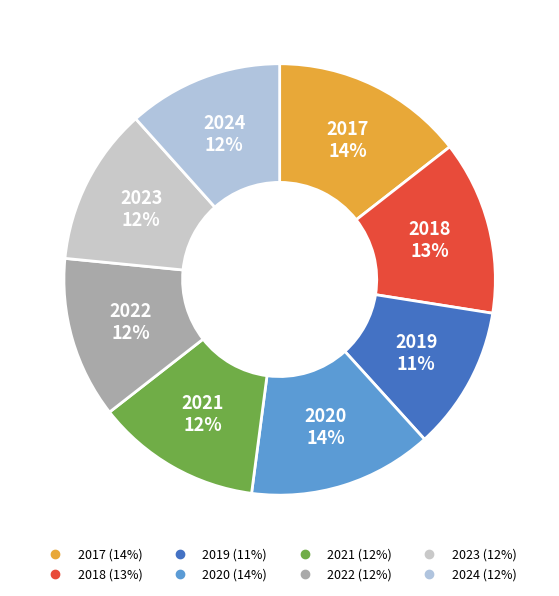

Is 2017 the majority of the pie?

No